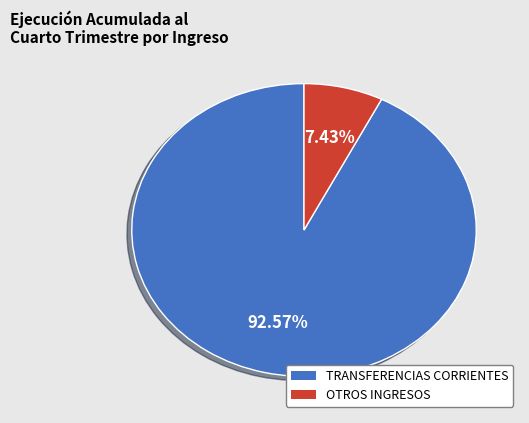

Is there any slice that represents more than half of the pie?

Yes